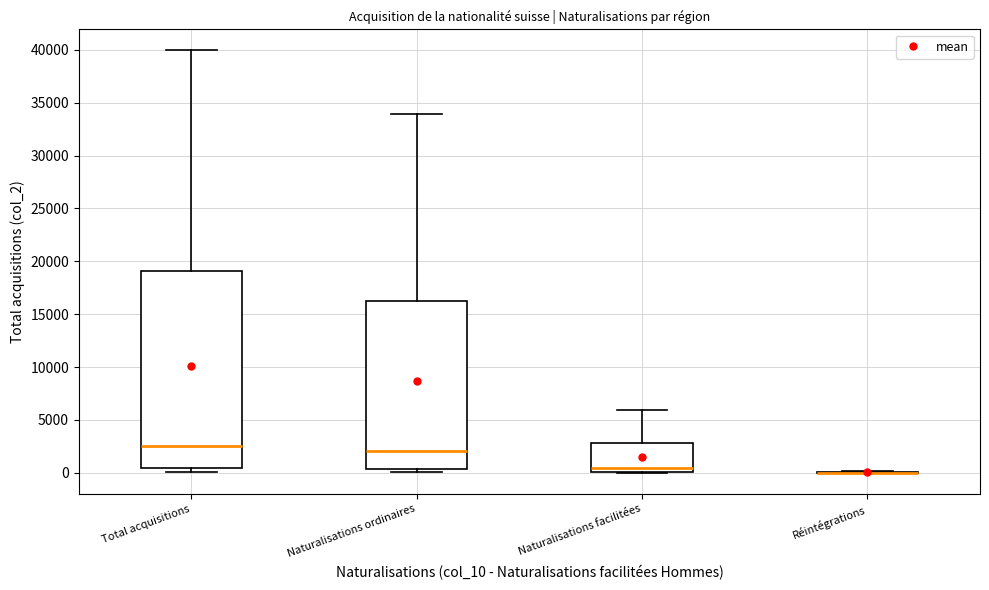

Which box is the tallest, from its lower edge to its upper edge?

Total acquisitions